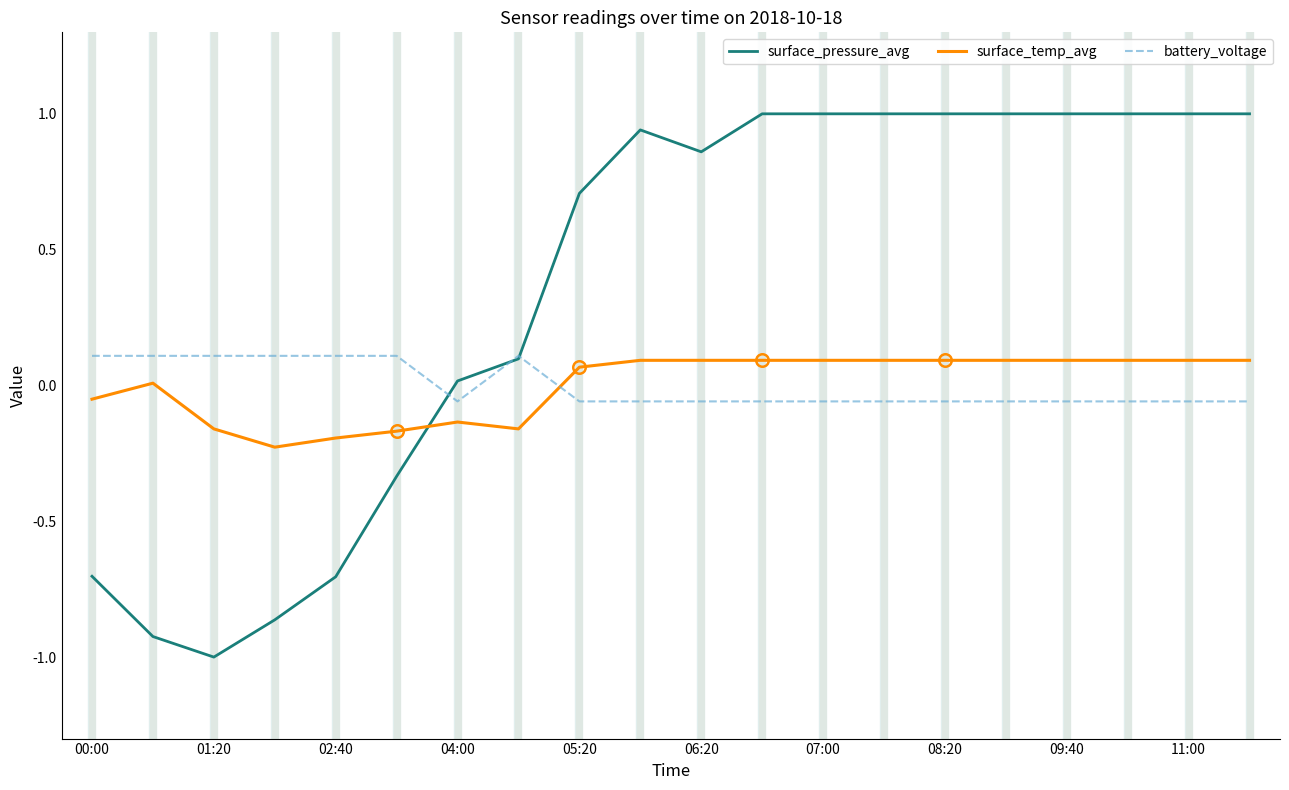

How many intersections are there between surface_temp_avg and battery_voltage?

1